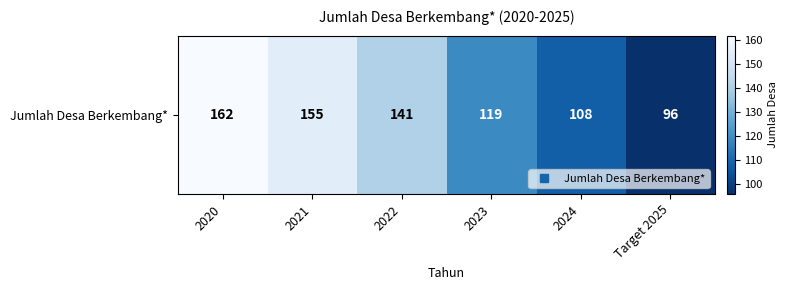

List the labels in order of value, largest first.

2020, 2021, 2022, 2023, 2024, Target 2025